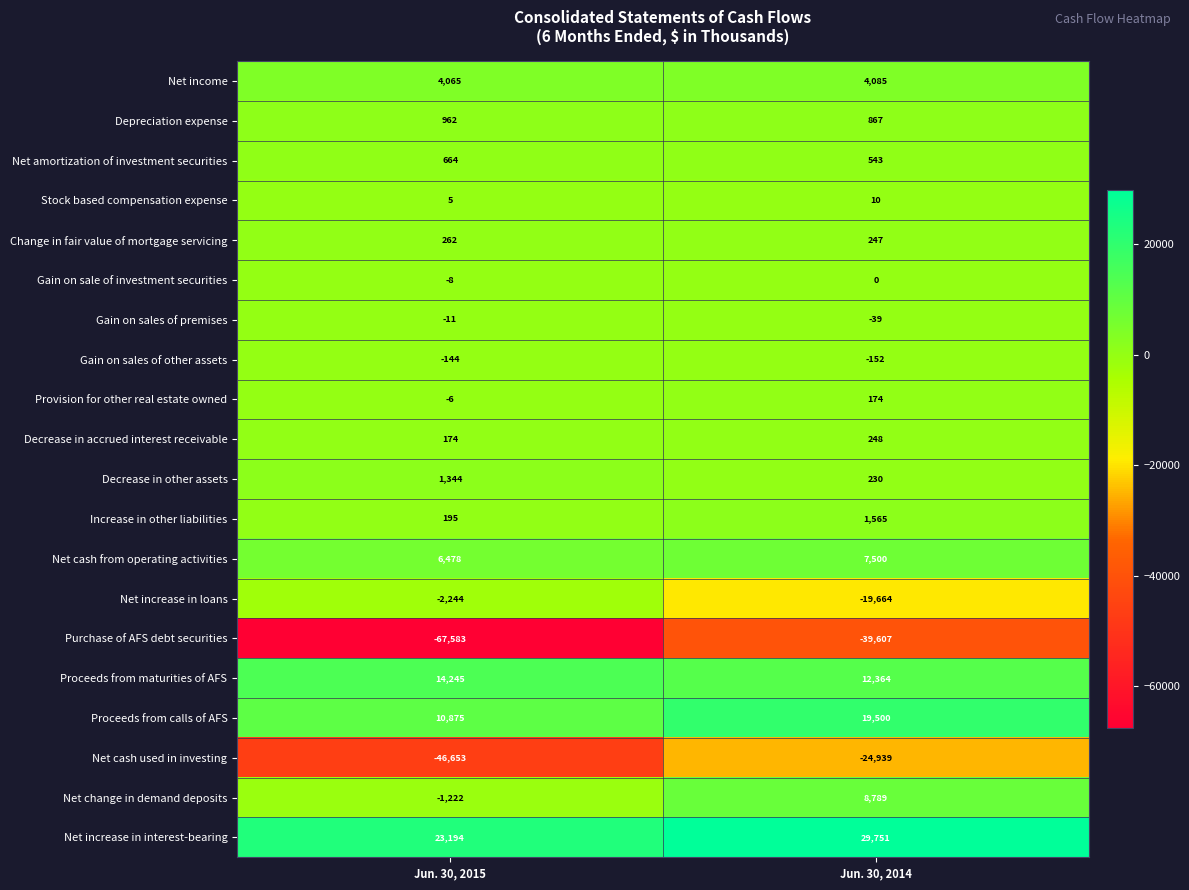

Count the number of categories in the chart.

2